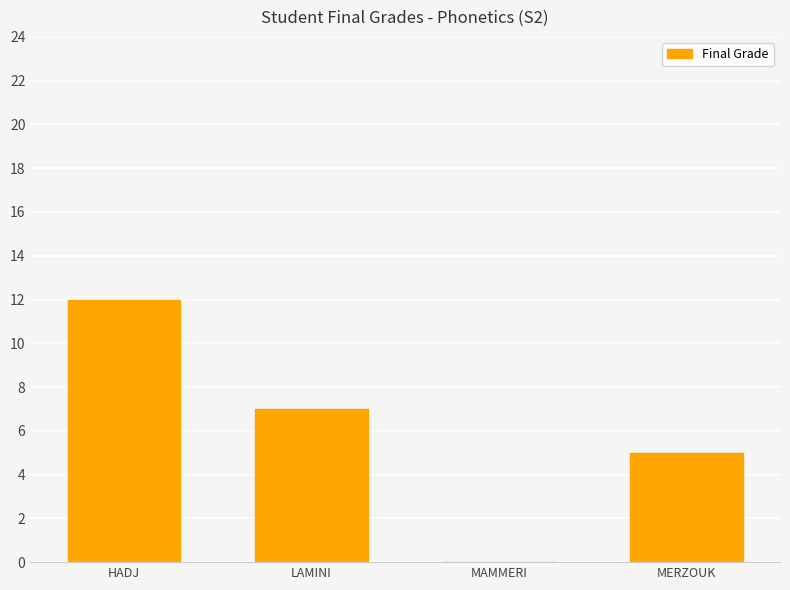

What is the change in value from HADJ to LAMINI?

-5